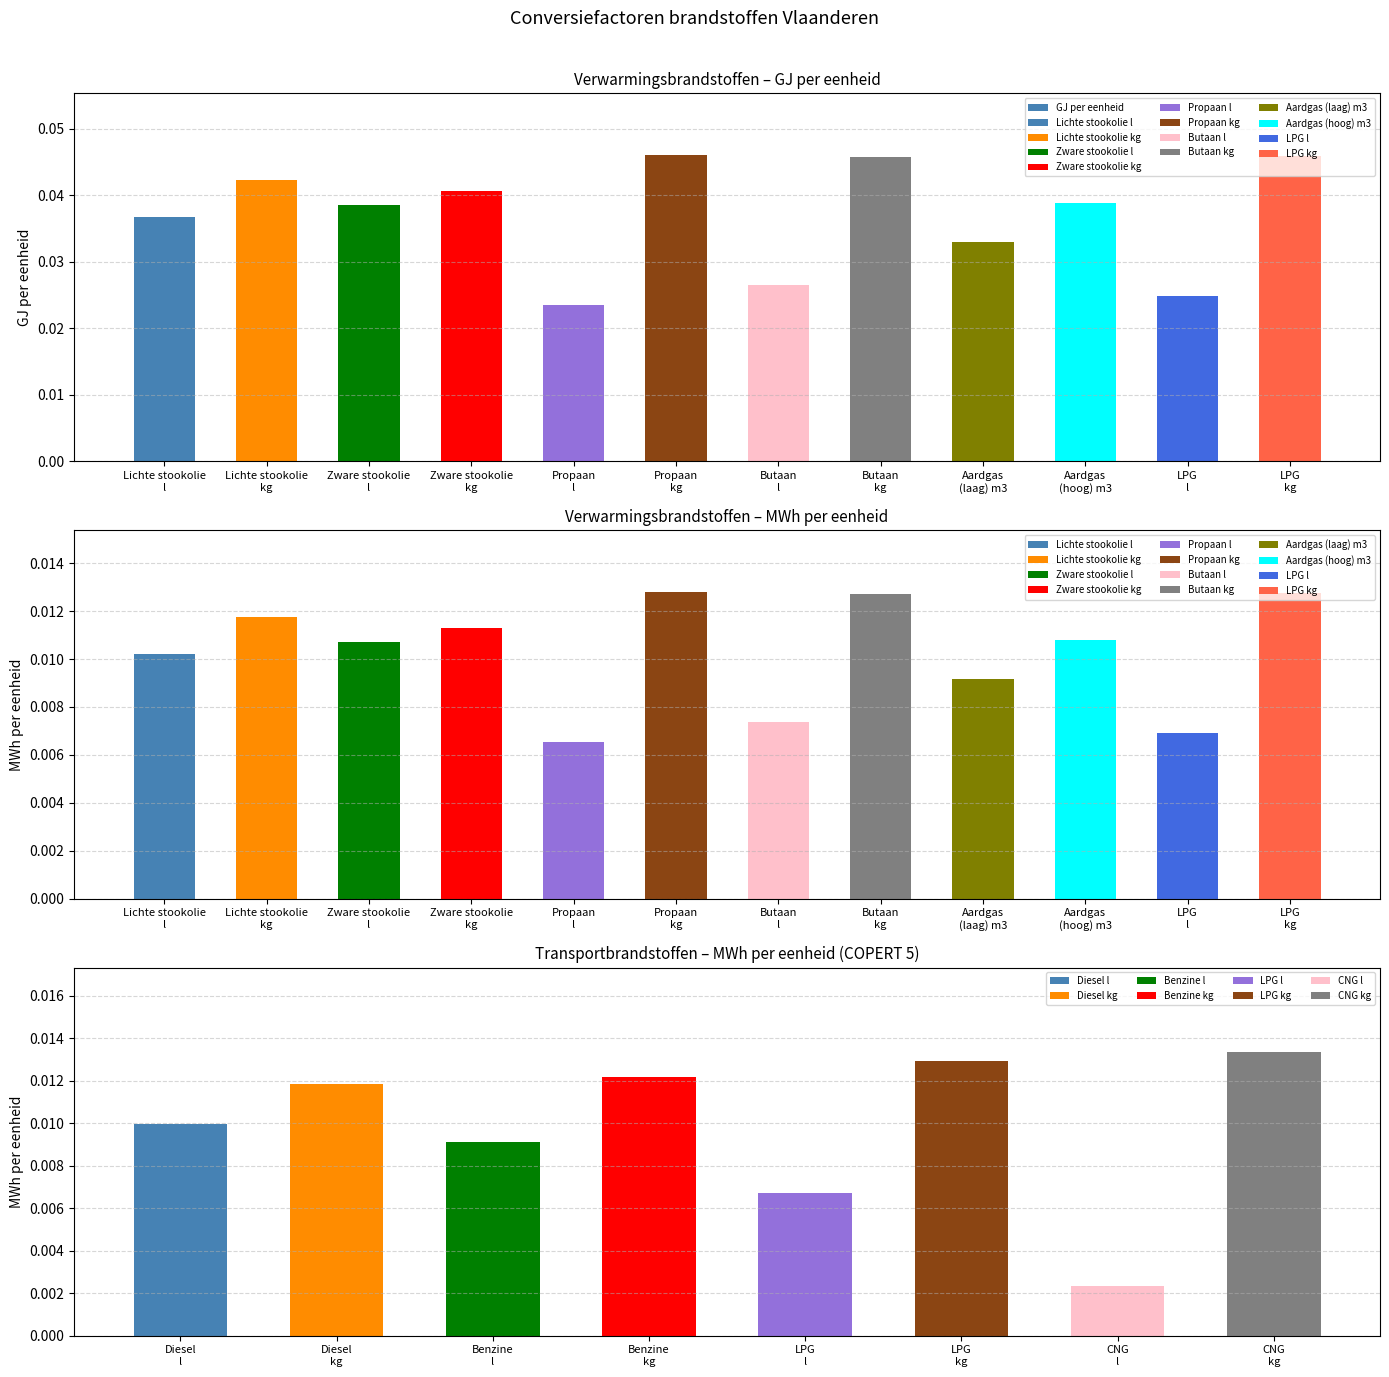

Is it true that the value at LPG
l is 0.0?

True